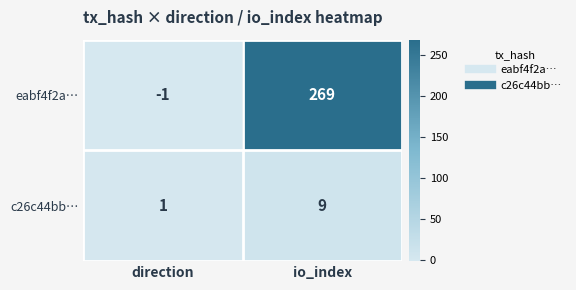

At which category is the sum across all series the highest?

io_index